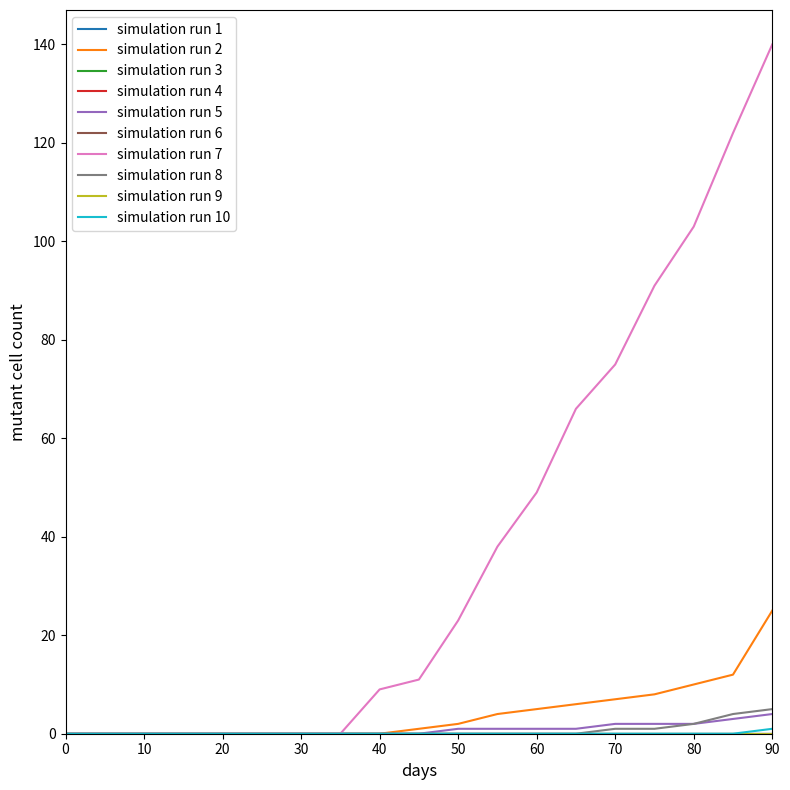

Which series has the largest total across all categories?

simulation run 7